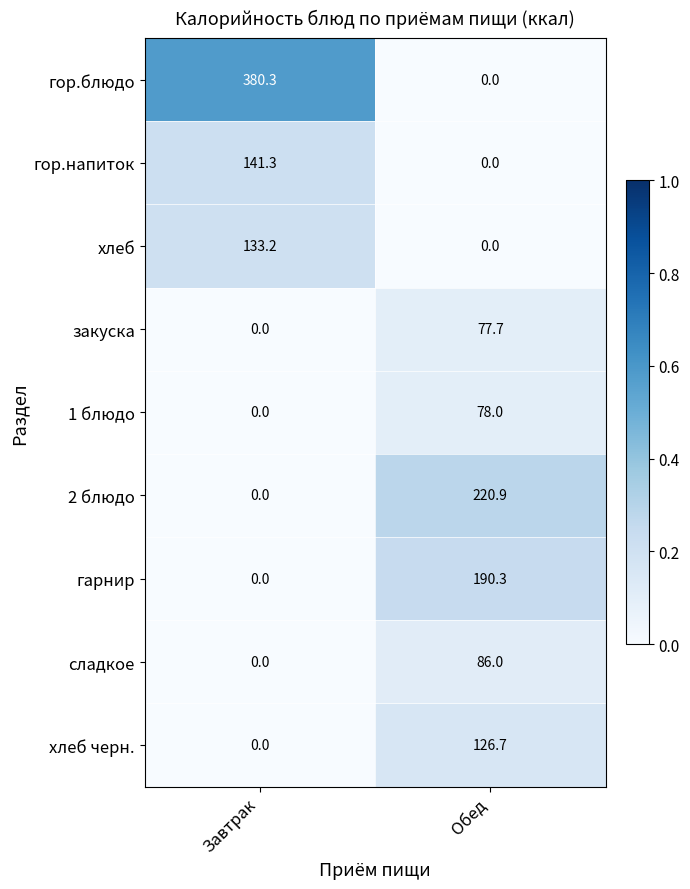

Rank the series by their maximum value, from highest to lowest.

гор.блюдо, 2 блюдо, гарнир, гор.напиток, хлеб, хлеб черн., сладкое, 1 блюдо, закуска